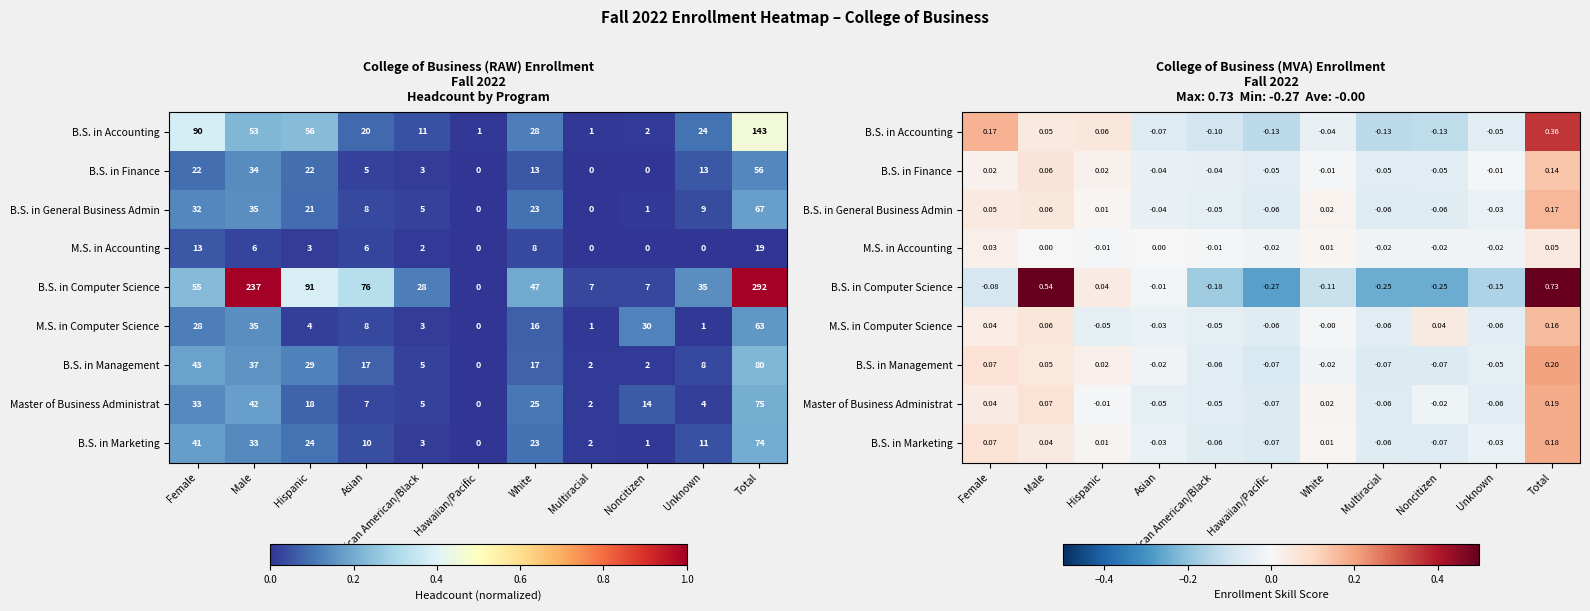

Which series has the largest range (max minus min)?

B.S. in Computer Science